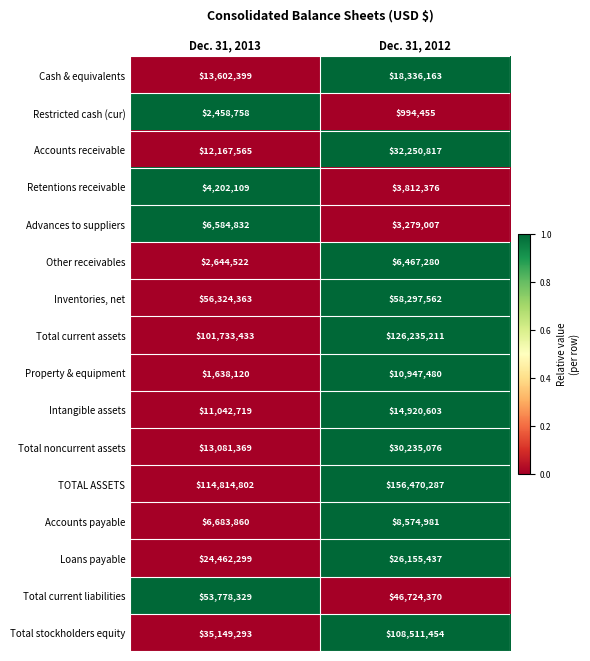

Read the Restricted cash (cur) value at Dec. 31, 2013, to the nearest 100.

2458800